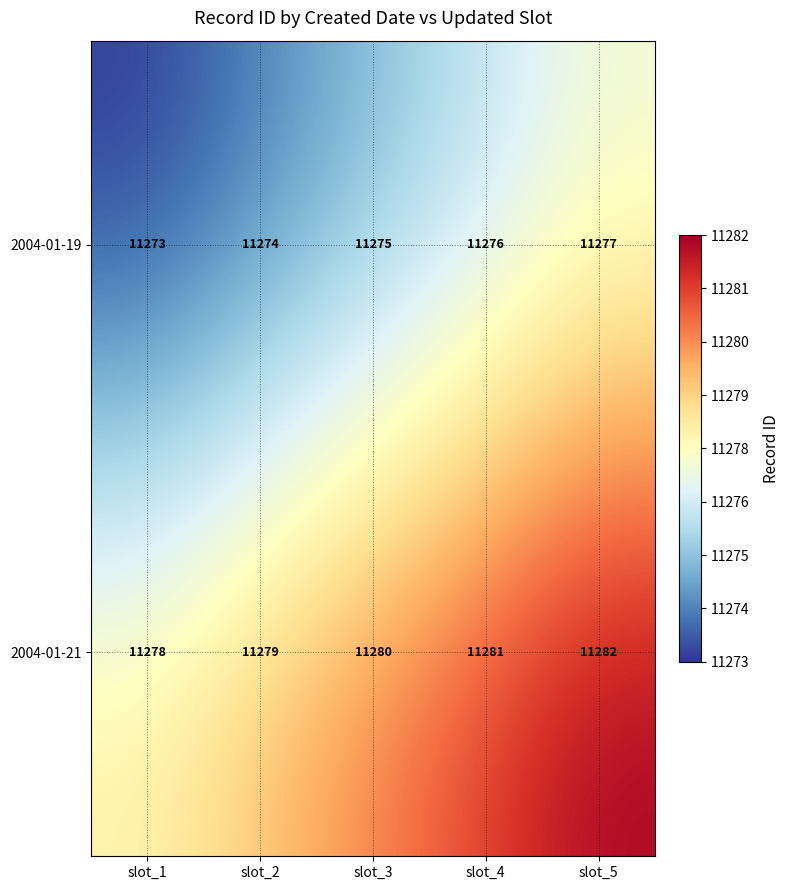

At which category is the sum across all series the highest?

slot_5